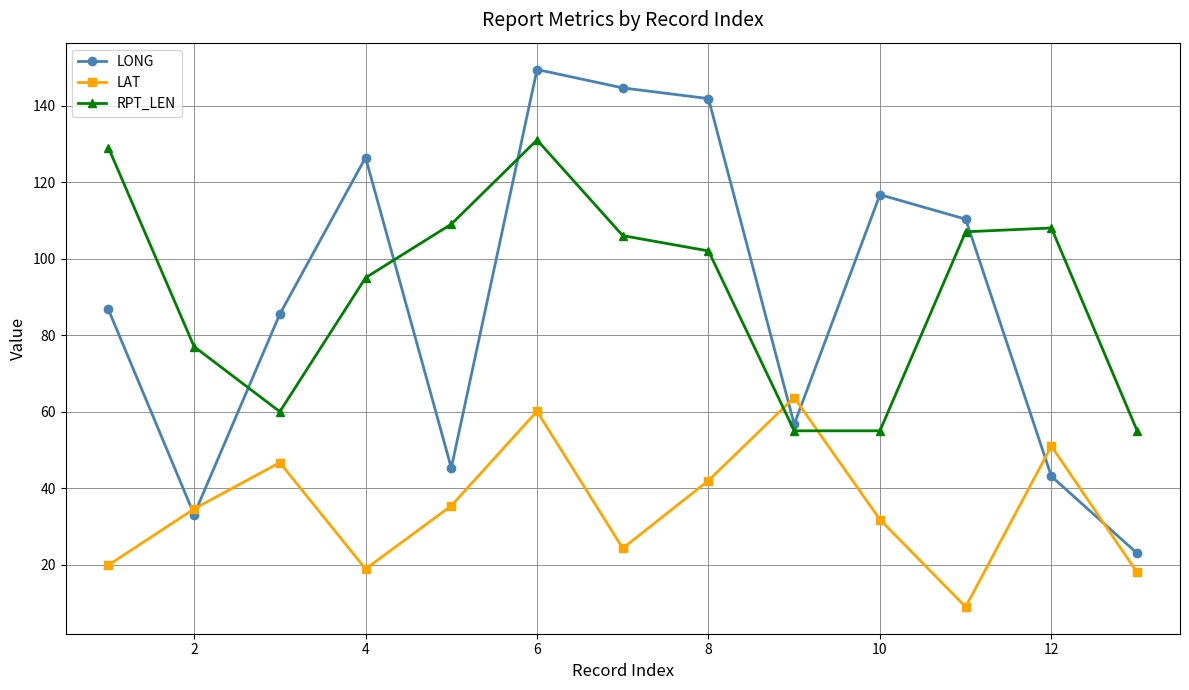

True or false: RPT_LEN and LAT intersect in this chart.

True